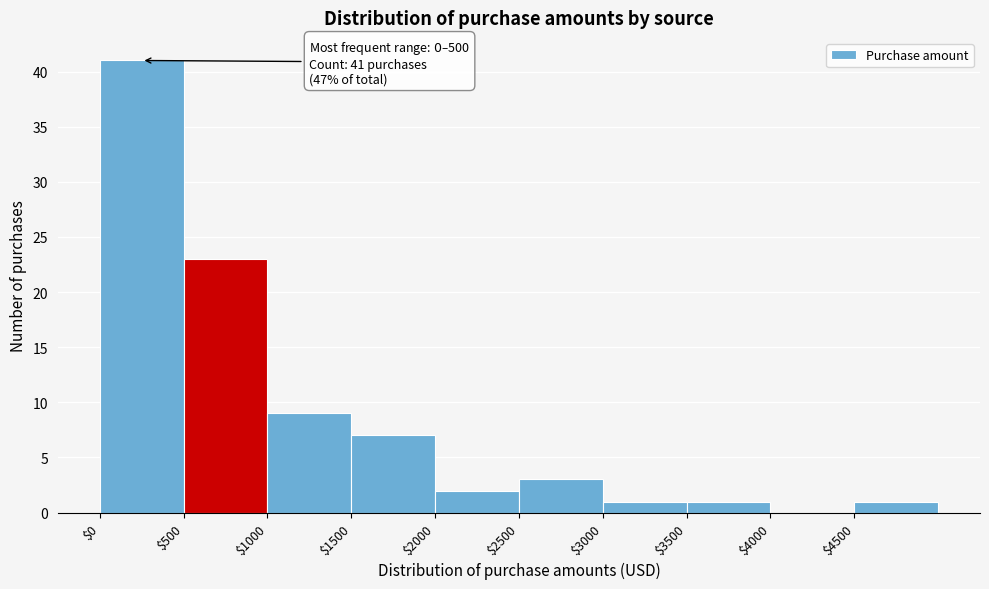

Over which range of the x-axis is the bar tallest?

0 to 500